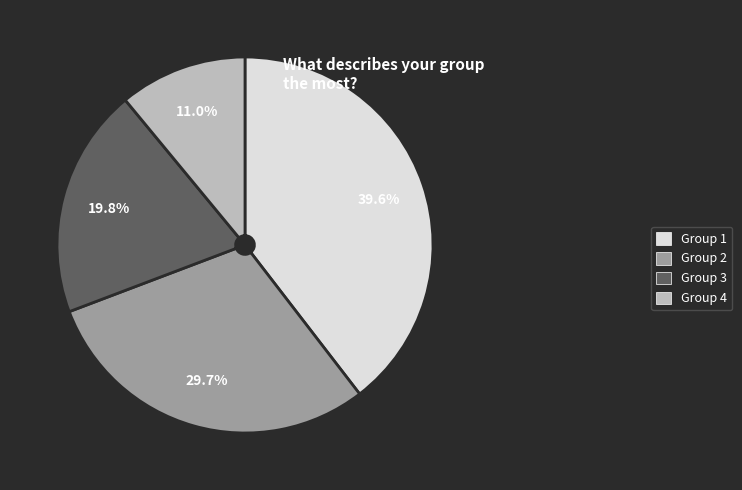

Combined, do Group 3 and Group 4 account for over 50%?

No